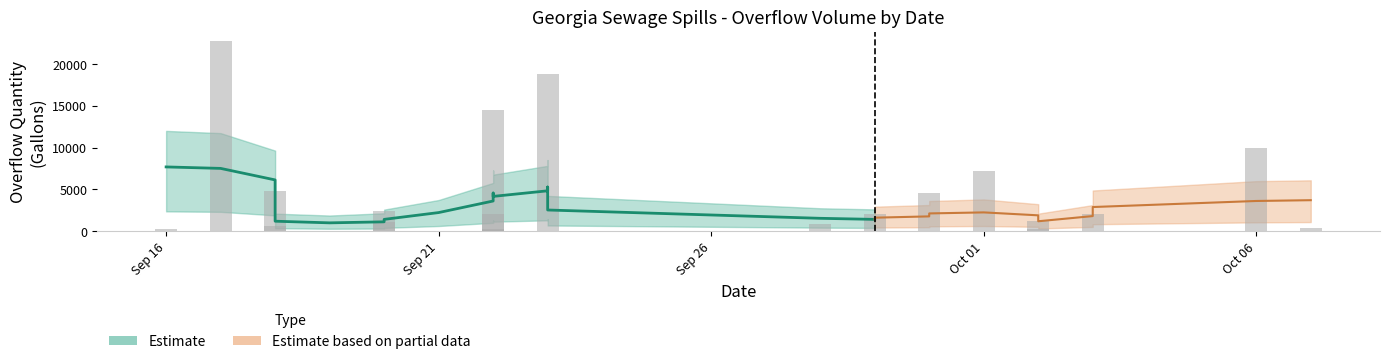

What is the sum of all lower values?

27656